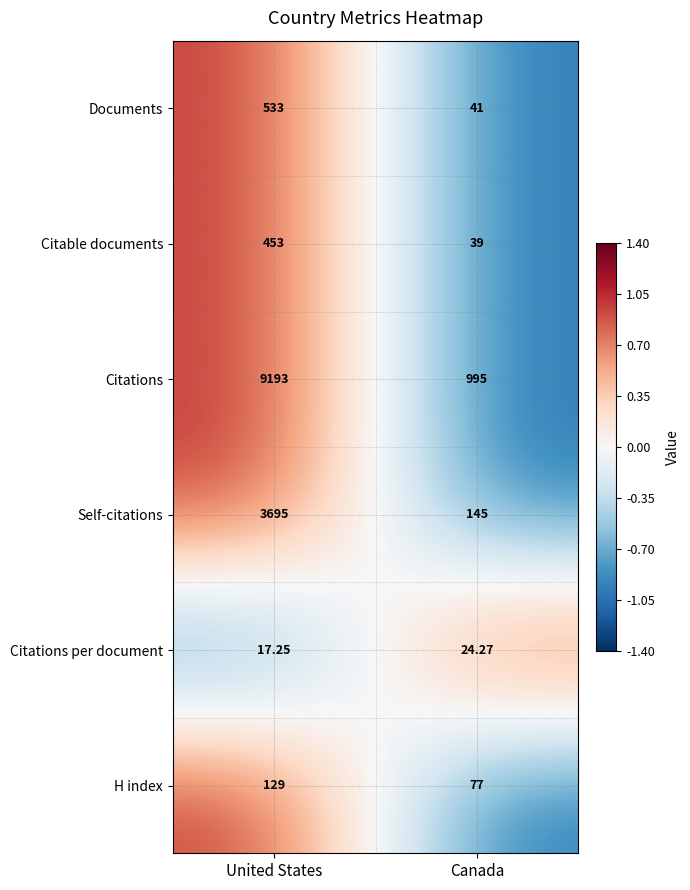

At which label does Citable documents reach its minimum?

Canada